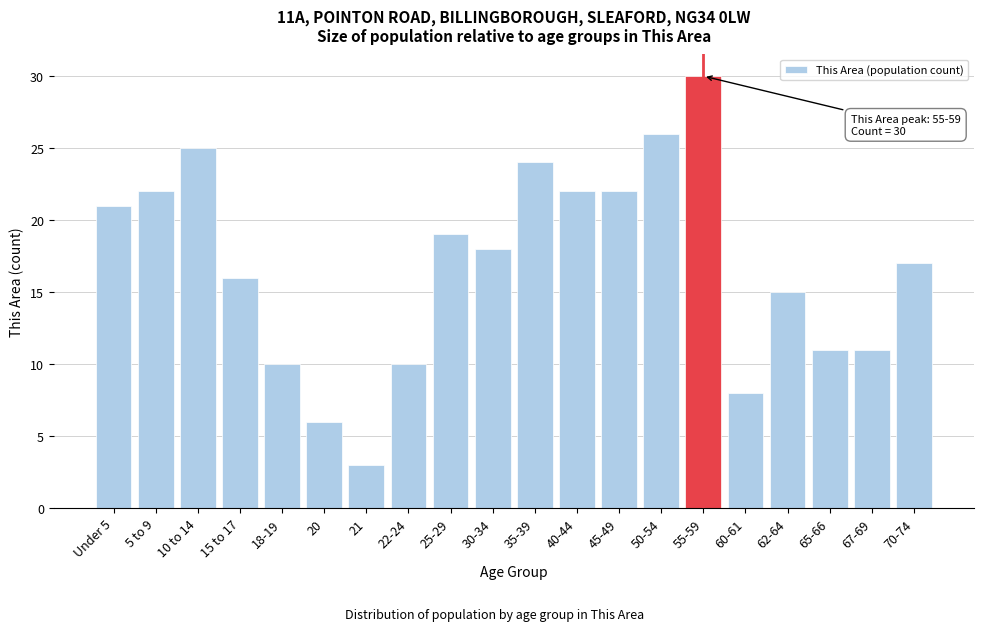

Reading left to right, what are all the values shown in this chart?

Under 5=21	5 to 9=22	10 to 14=25	15 to 17=16	18-19=10	20=6	21=3	22-24=10	25-29=19	30-34=18	35-39=24	40-44=22	45-49=22	50-54=26	55-59=30	60-61=8	62-64=15	65-66=11	67-69=11	70-74=17